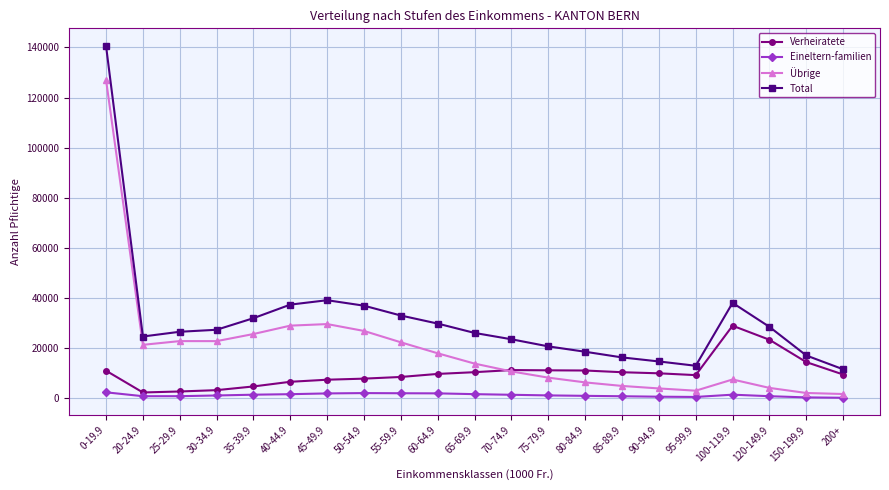

At which label does Total reach its minimum?

200+